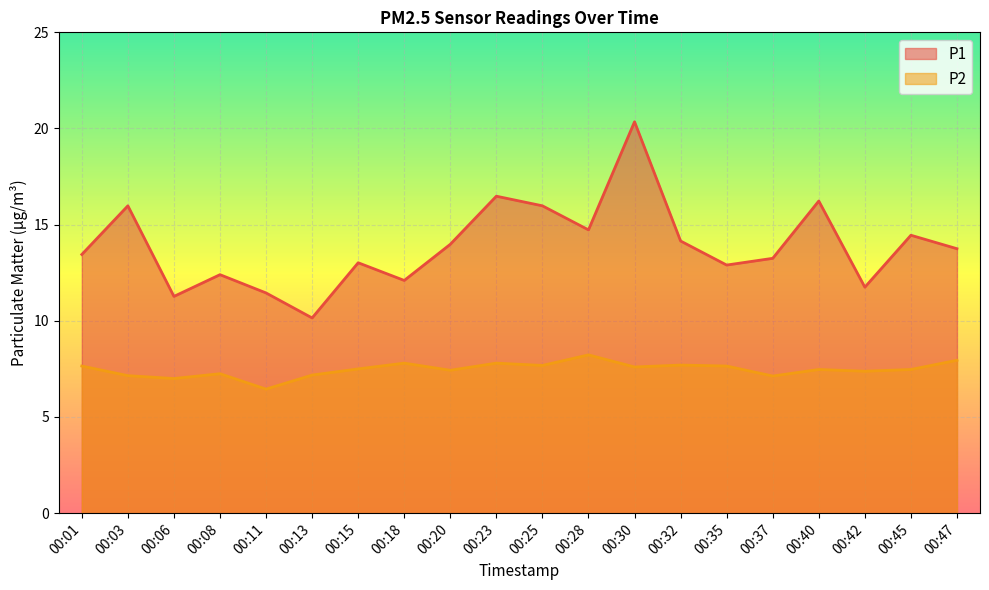

True or false: P1 and P2 intersect in this chart.

False